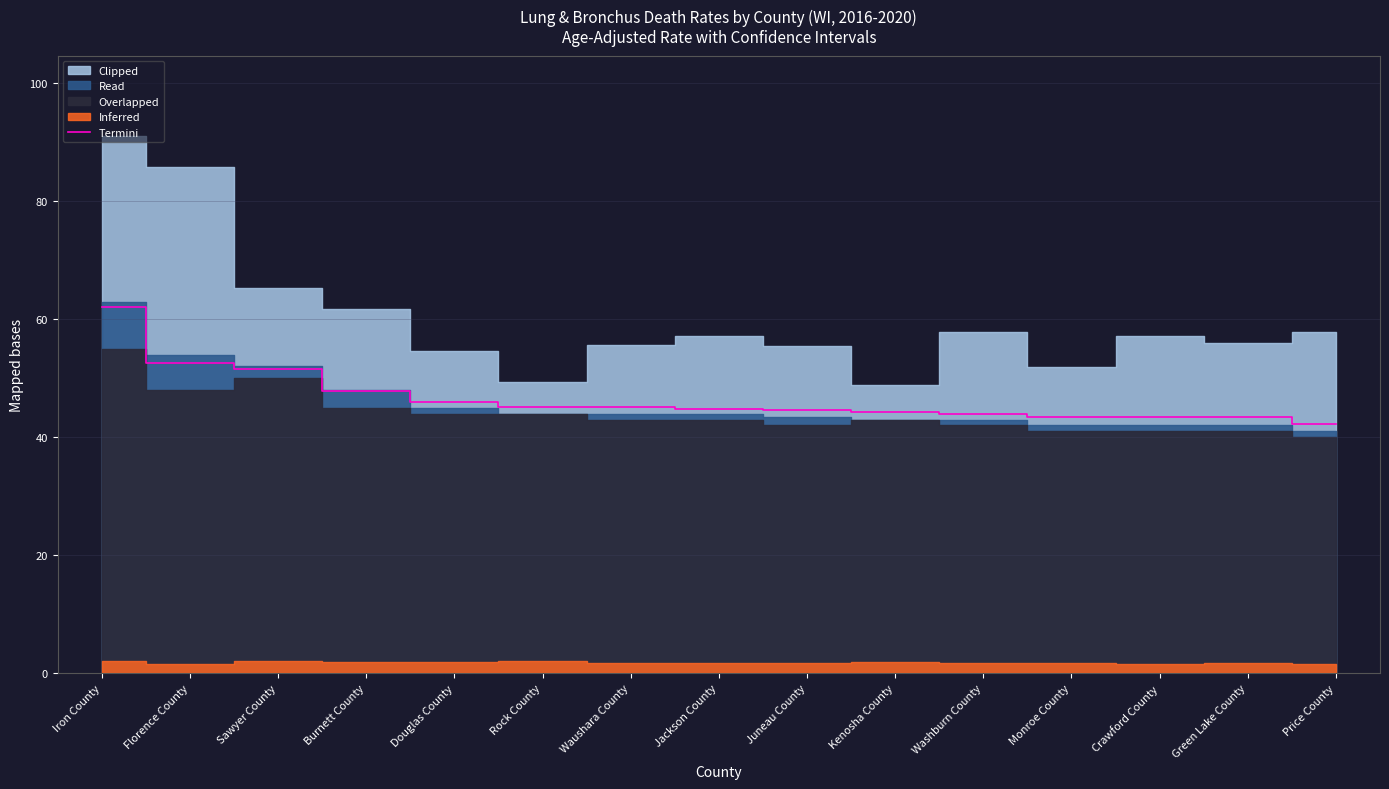

How many data points are above 44?

10